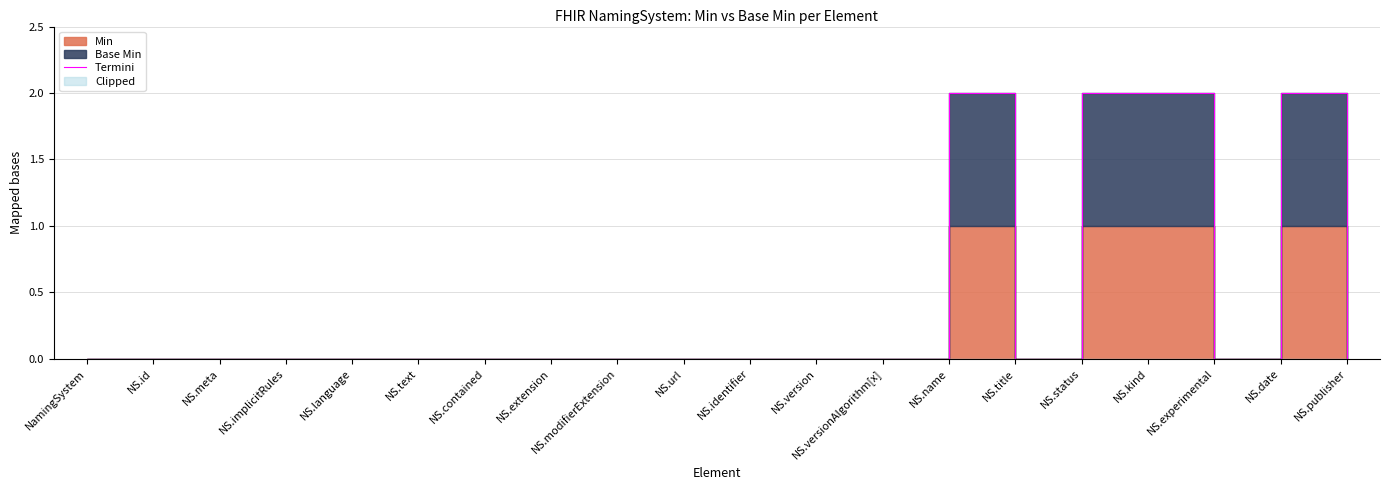

Which label corresponds to the smallest value in the chart?

NamingSystem